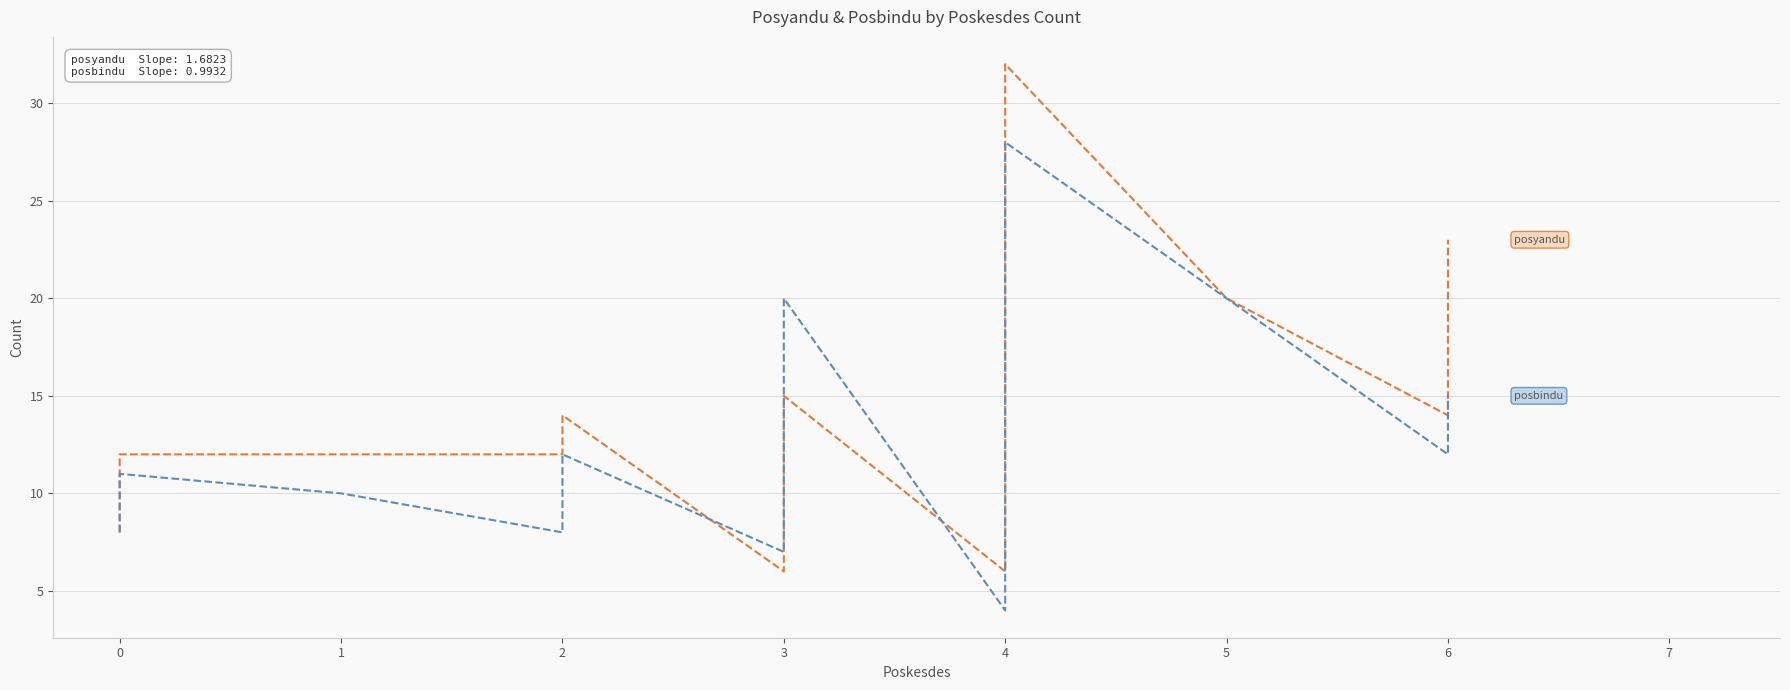

True or false: posyandu and posbindu cross at least once.

True